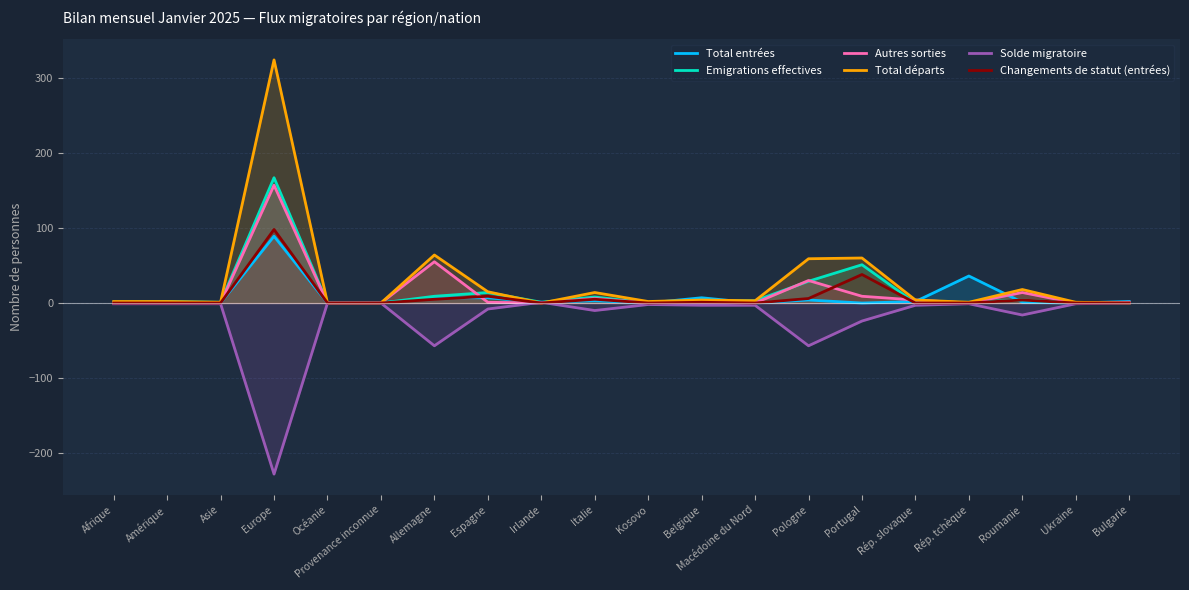

Which category has the lowest value in the Solde migratoire series?

Europe